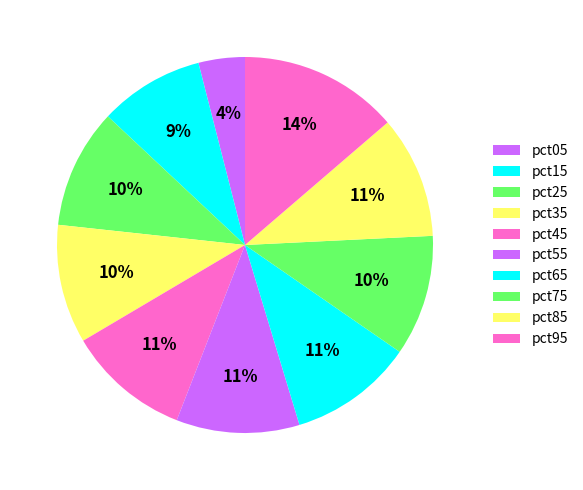

How many slices are in this pie chart?

10